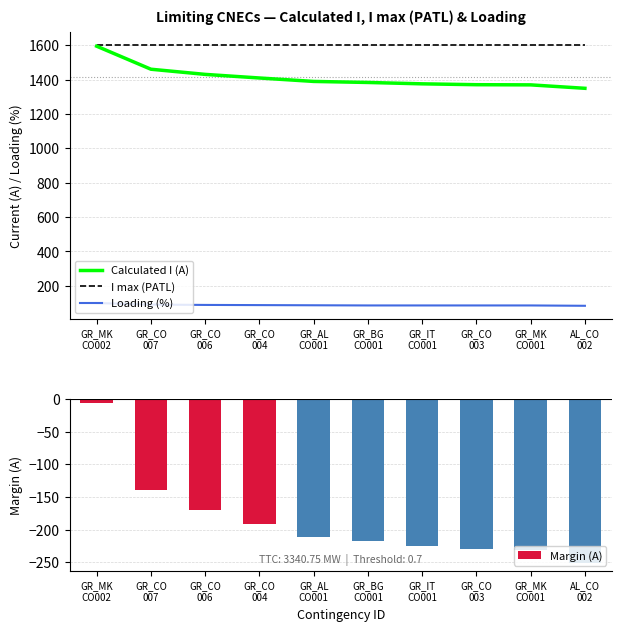

Reading left to right, transcribe all the data shown in this chart.

Calculated I (A): GR_MK
CO002=1594	GR_CO
007=1460	GR_CO
006=1430	GR_CO
004=1409	GR_AL
CO001=1389	GR_BG
CO001=1383	GR_IT
CO001=1375	GR_CO
003=1370	GR_MK
CO001=1369	AL_CO
002=1349
I max (PATL): GR_MK
CO002=1600	GR_CO
007=1600	GR_CO
006=1600	GR_CO
004=1600	GR_AL
CO001=1600	GR_BG
CO001=1600	GR_IT
CO001=1600	GR_CO
003=1600	GR_MK
CO001=1600	AL_CO
002=1600
Loading (%): GR_MK
CO002=100	GR_CO
007=91	GR_CO
006=89	GR_CO
004=88	GR_AL
CO001=87	GR_BG
CO001=86	GR_IT
CO001=86	GR_CO
003=86	GR_MK
CO001=86	AL_CO
002=84
Margin (A): GR_MK
CO002=-6	GR_CO
007=-140	GR_CO
006=-170	GR_CO
004=-191	GR_AL
CO001=-211	GR_BG
CO001=-217	GR_IT
CO001=-225	GR_CO
003=-230	GR_MK
CO001=-231	AL_CO
002=-251